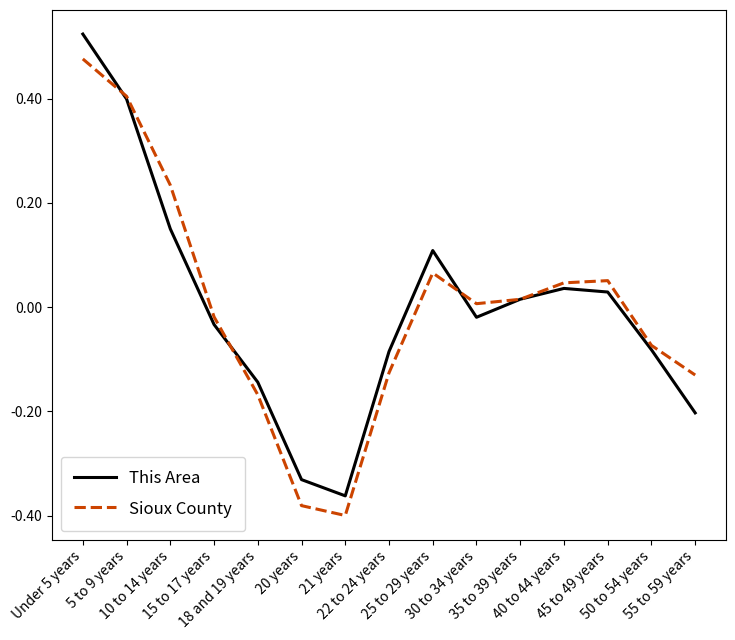

The Sioux County series shows 0.2 at Under 5 years. True or false?

False